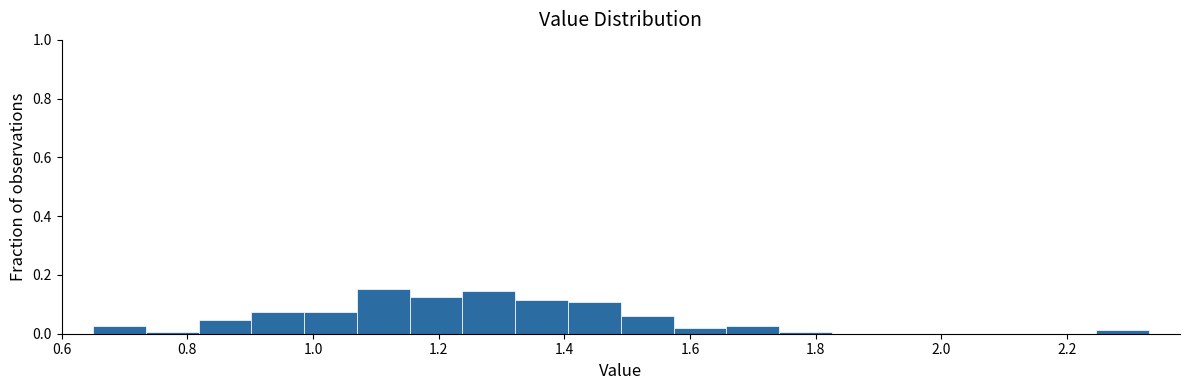

Reading left to right, transcribe this chart: for each bar, give the range it covers on the x-axis and its height. Neither the bar edges nor the heights are printed on the chart, so give them approximately, as read against the axes.

0.650 to 0.734: 0.02
0.734 to 0.818: under 0.02
0.818 to 0.902: 0.04
0.902 to 0.986: 0.08
0.986 to 1.070: 0.08
1.070 to 1.154: 0.16
1.154 to 1.238: 0.12
1.238 to 1.322: 0.14
1.322 to 1.406: 0.12
1.406 to 1.490: 0.10
1.490 to 1.574: 0.06
1.574 to 1.658: 0.02
1.658 to 1.742: 0.02
1.742 to 1.826: under 0.02
1.826 to 1.910: 0
1.910 to 1.994: 0
1.994 to 2.078: 0
2.078 to 2.162: 0
2.162 to 2.246: 0
2.246 to 2.330: under 0.02